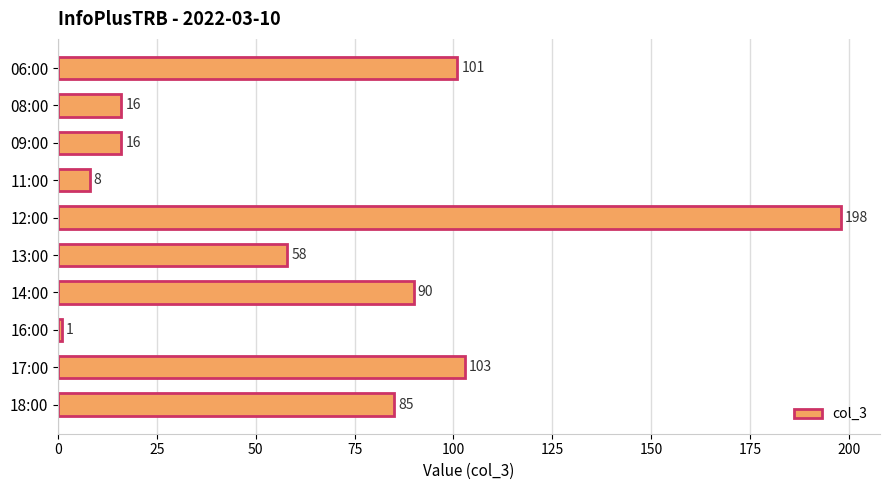

How many distinct data groups are displayed?

1